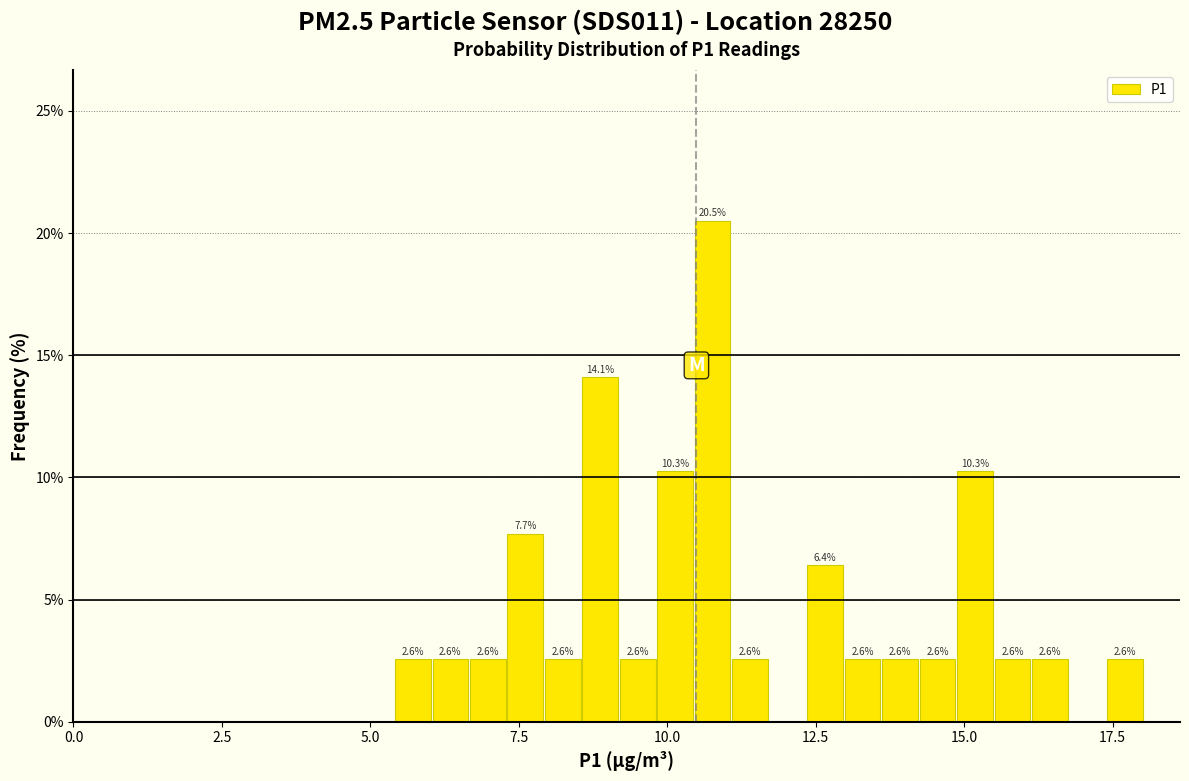

Read against the x-axis, roughly where is the centre of the tallest bar?

11.0